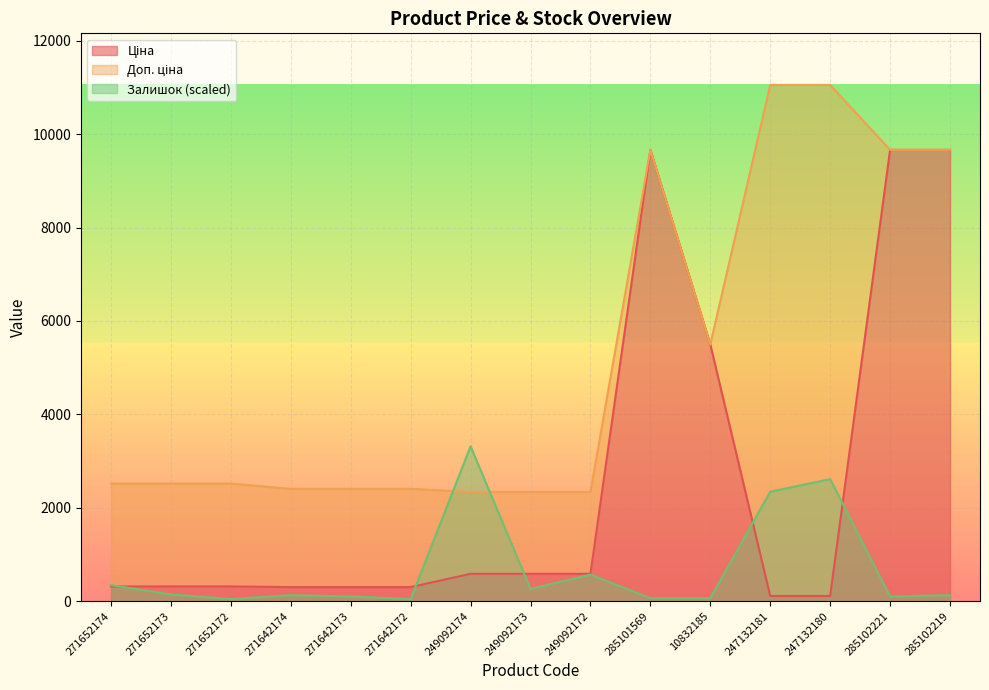

What is the difference between the second highest and second lowest values in the Залишок series?

2568.5